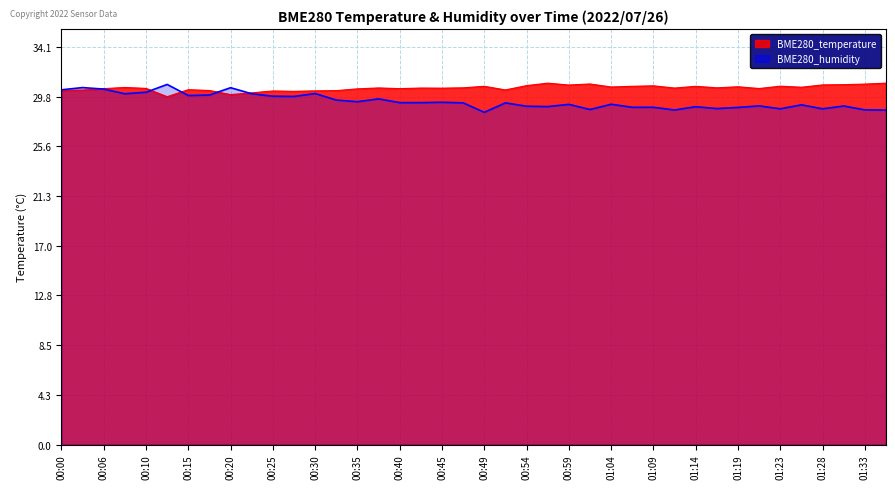

How many distinct data groups are displayed?

2